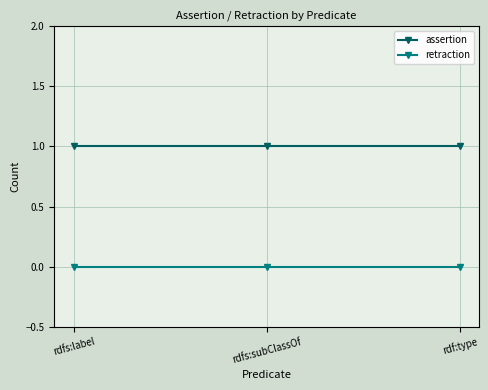

How many lines are shown in the chart?

2